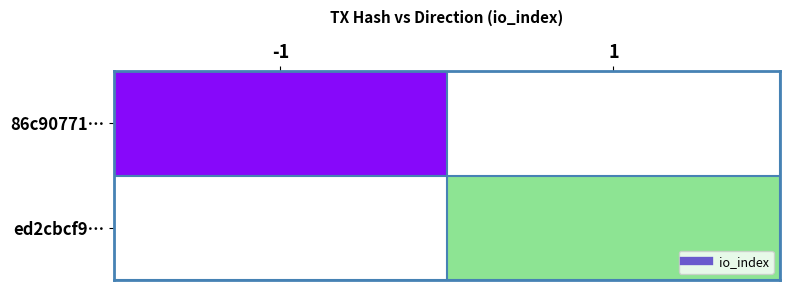

At how many categories does at least one series exceed 102?

1